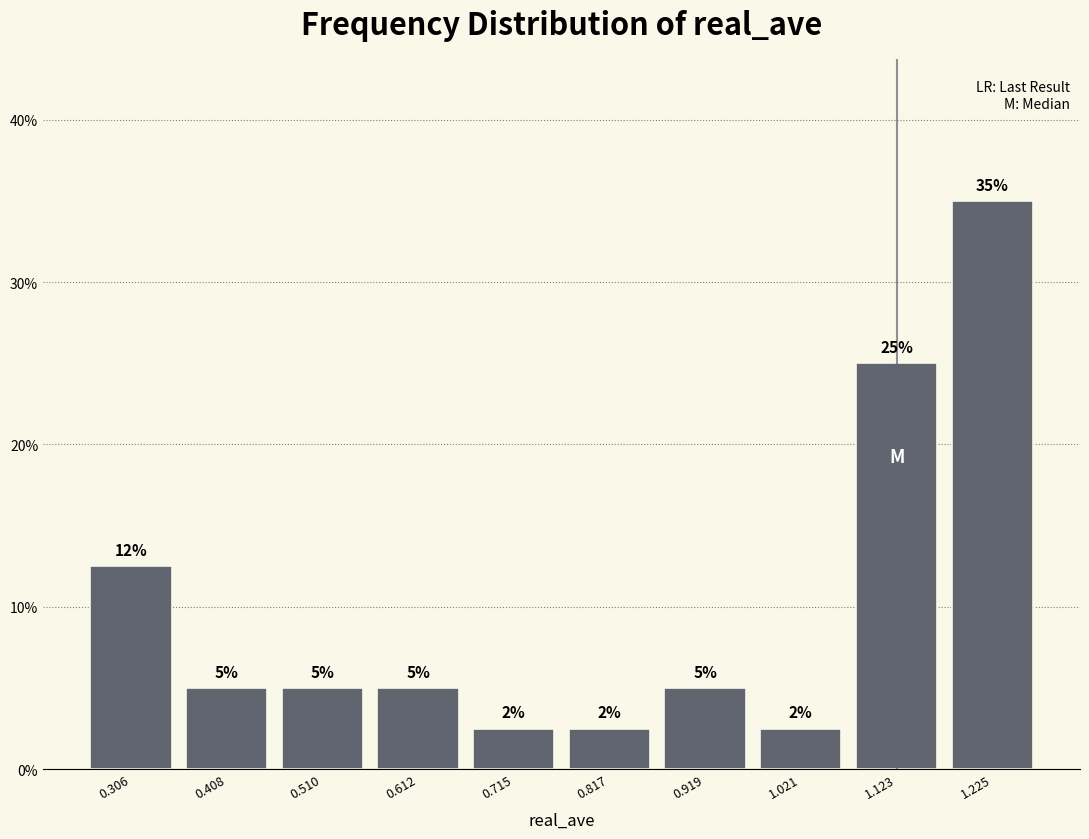

True or false: the data shows 11.8 at 1.123.

False